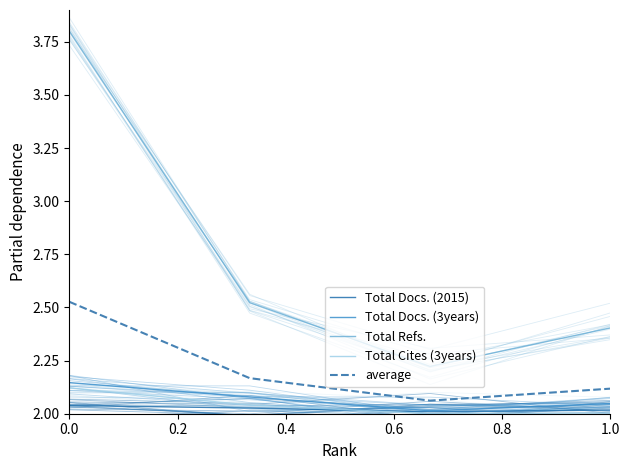

How many series are shown in this chart?

5